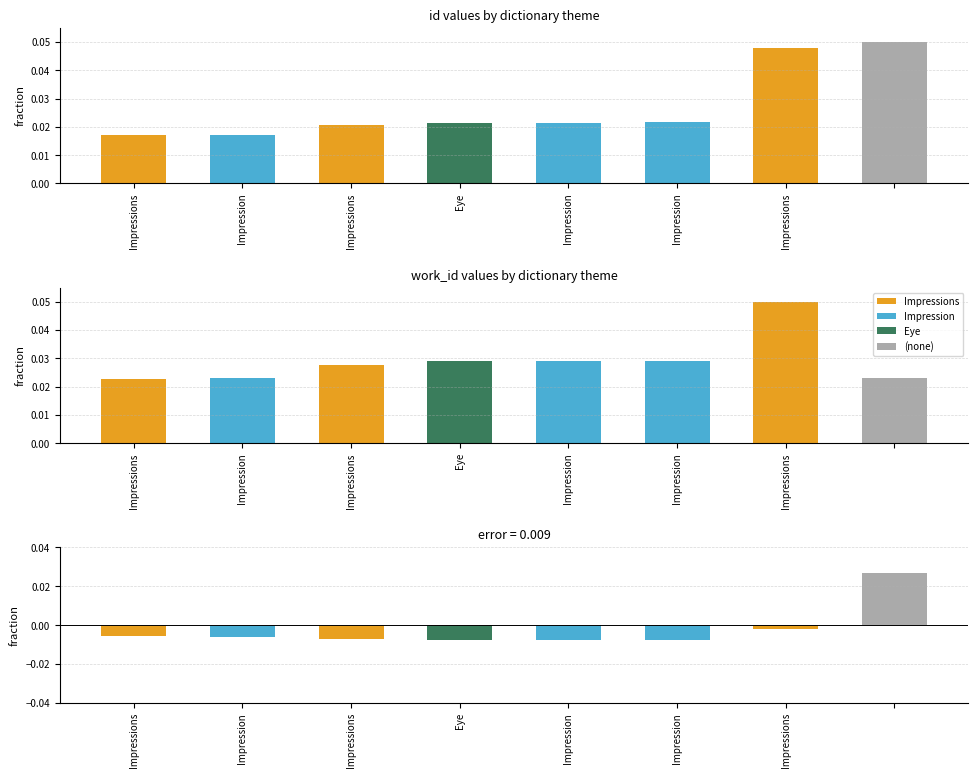

Rank the categories by value from lowest to highest.

Impressions, Impression, Impressions, Eye, Impression, Impression, Impressions, 